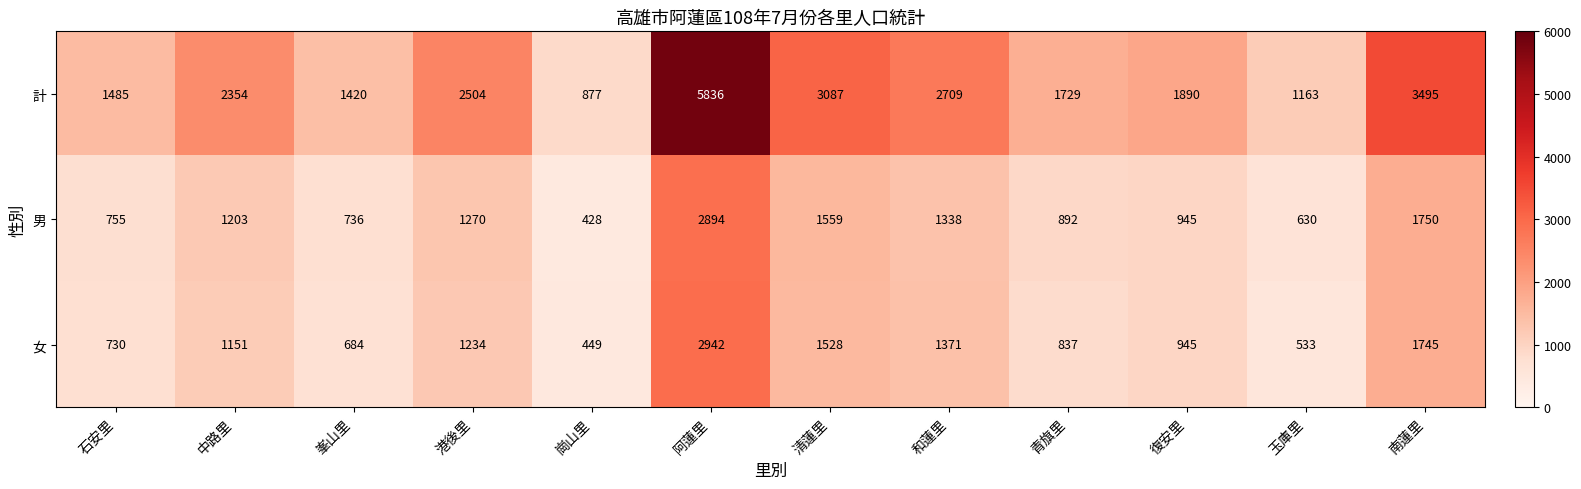

What is the smallest value displayed?

428